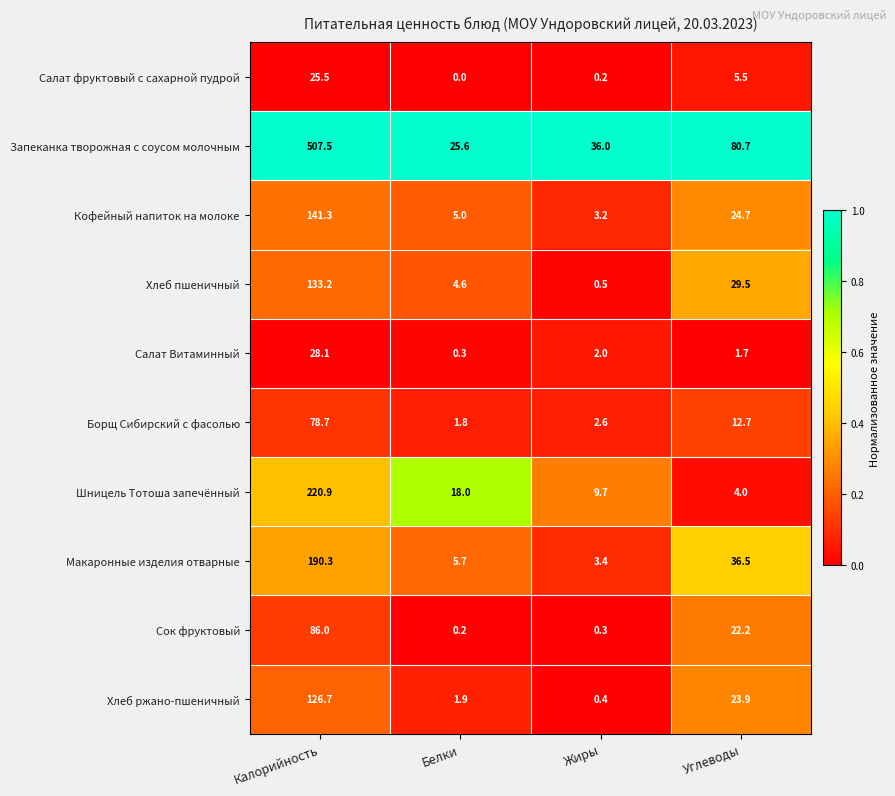

What is the total value across all series at Углеводы?

241.4